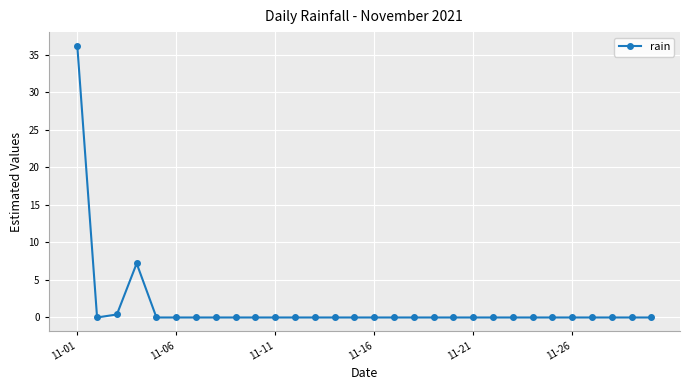

What is the sum of all values?

43.8